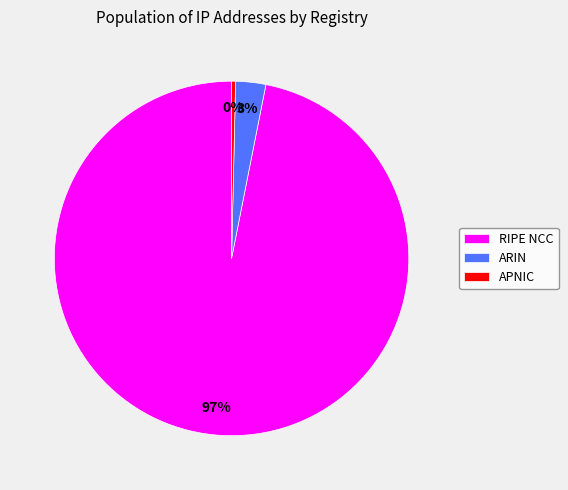

Between ARIN and RIPE NCC, which is larger?

RIPE NCC